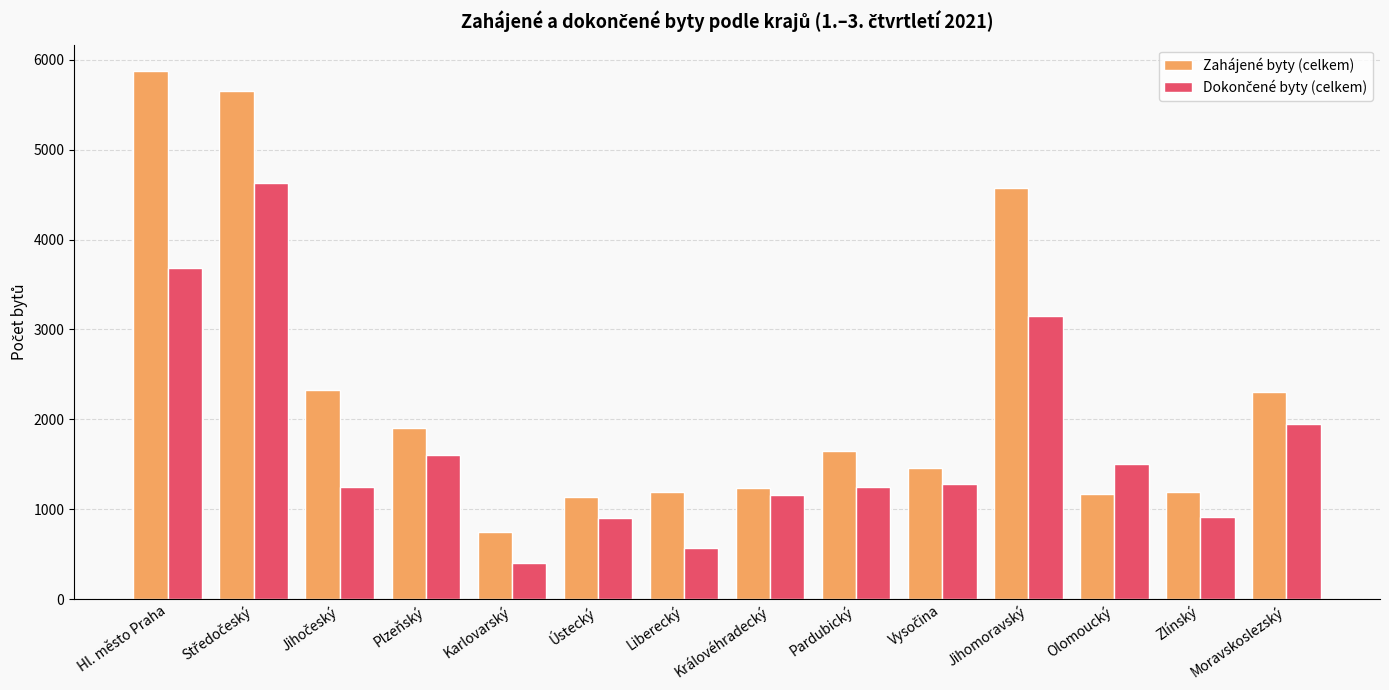

At how many categories does at least one series exceed 850?

13